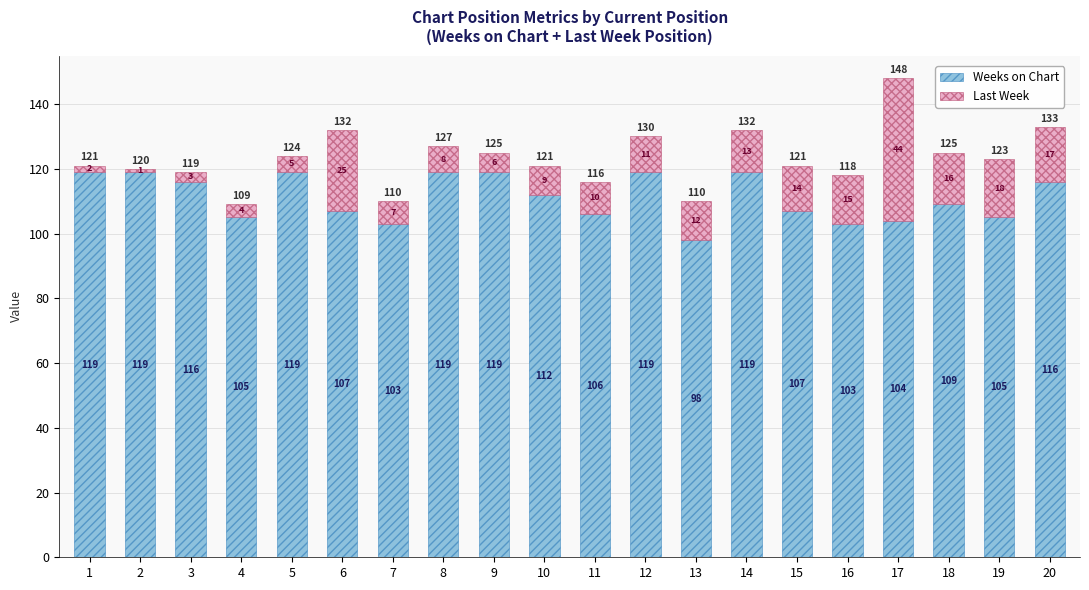

At which label does Weeks on Chart first exceed 112?

1